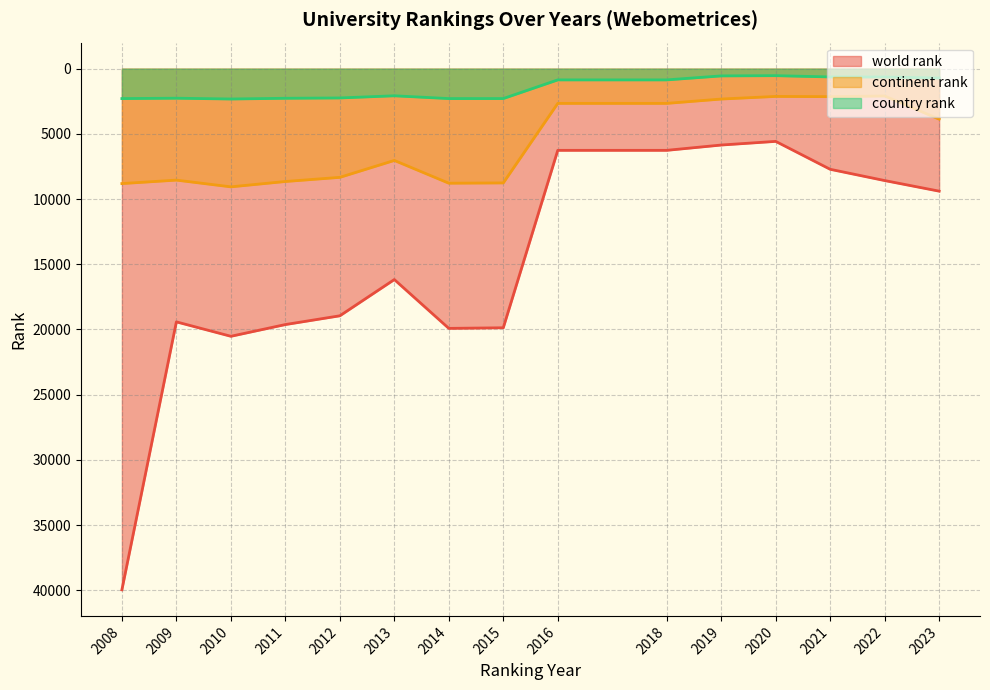

Reading left to right, what are all the values shown in this chart?

world rank: 39973	19419	20525	19625	18953	16173	19918	19872	6262	6262	5855	5575	7716	8580	9393
continent rank: 8811	8546	9062	8652	8334	7036	8783	8761	2660	2660	2328	2127	2145	2093	3870
country rank: 2292	2264	2324	2269	2244	2078	2292	2290	859	859	553	535	632	637	717